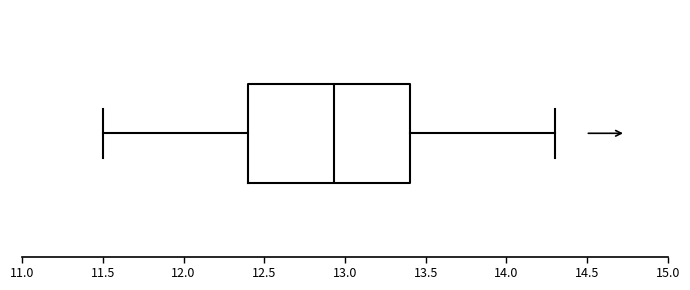

Transcribe this box plot: give where the median line is, the range the box spans, and where the two whiskers end, as read against the x-axis. The values are not printed on the chart, so give them approximately, as read against the axis.

median 12.95, box 12.40 to 13.40, whiskers 11.50 to 14.30